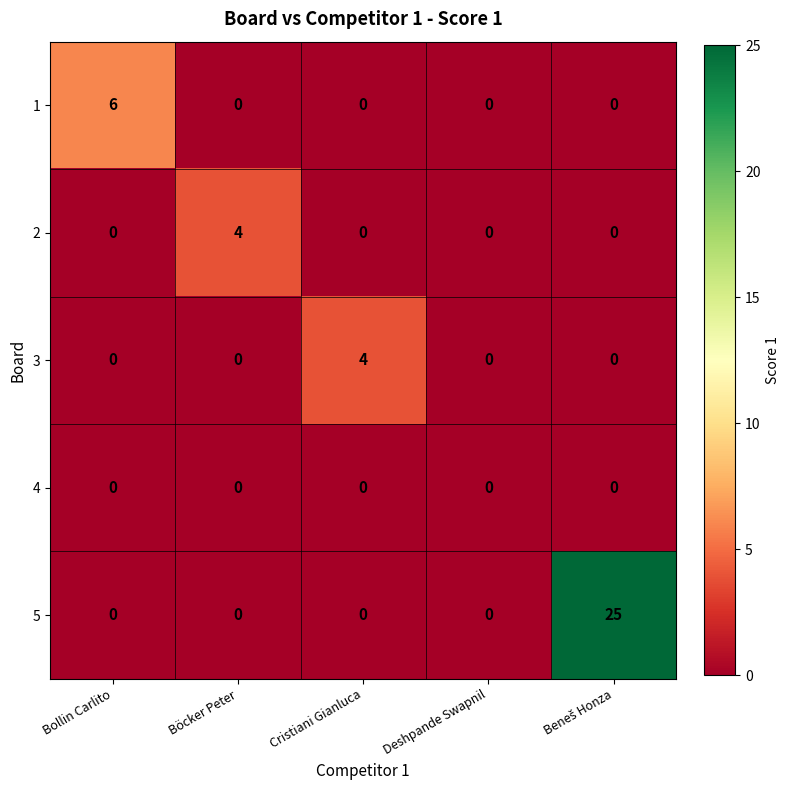

Which series has the widest spread of values?

5